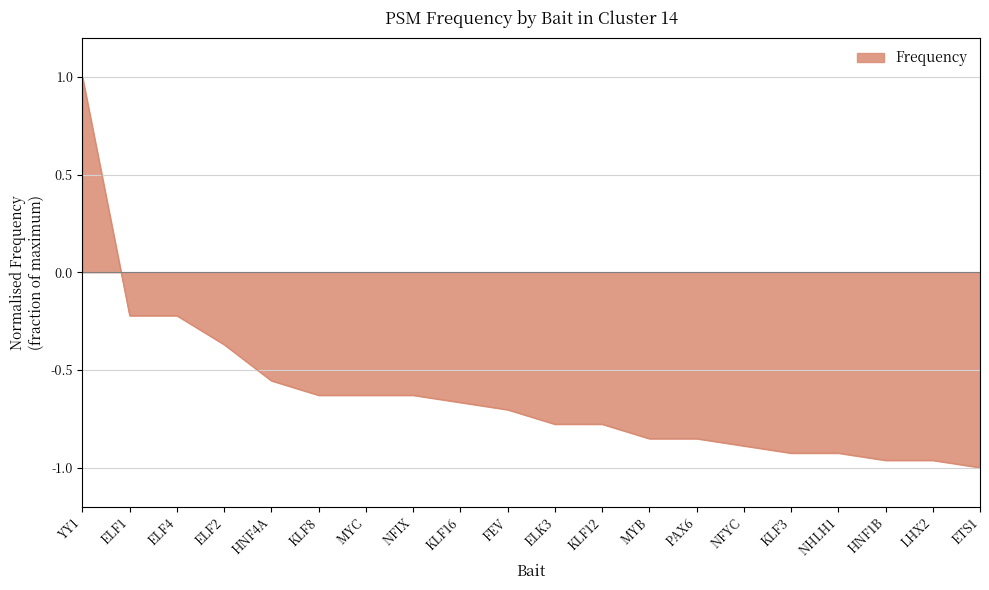

What position from the left is KLF12?

12